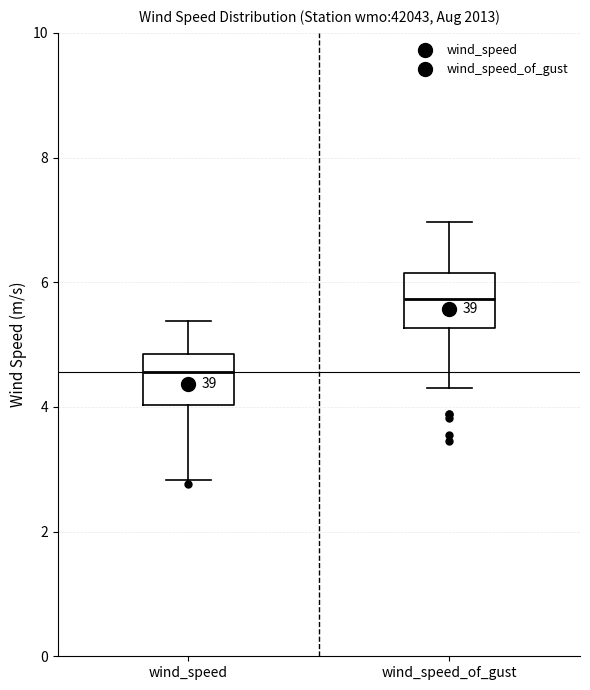

Where is the upper edge of the box for wind_speed on the y-axis? The values are not printed on the chart, so give them approximately, as read against the axis.

4.8